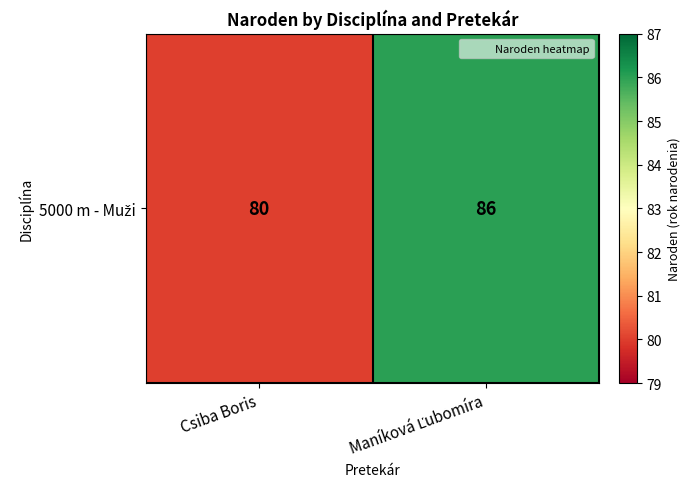

At which category does the chart reach its minimum across all series?

Csiba Boris